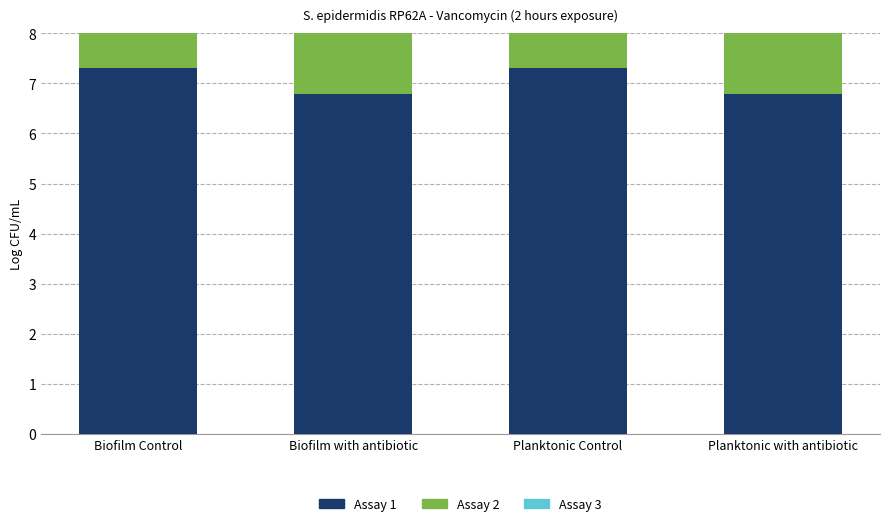

The value of Assay 1 at Biofilm Control is 7.3. True or false?

True